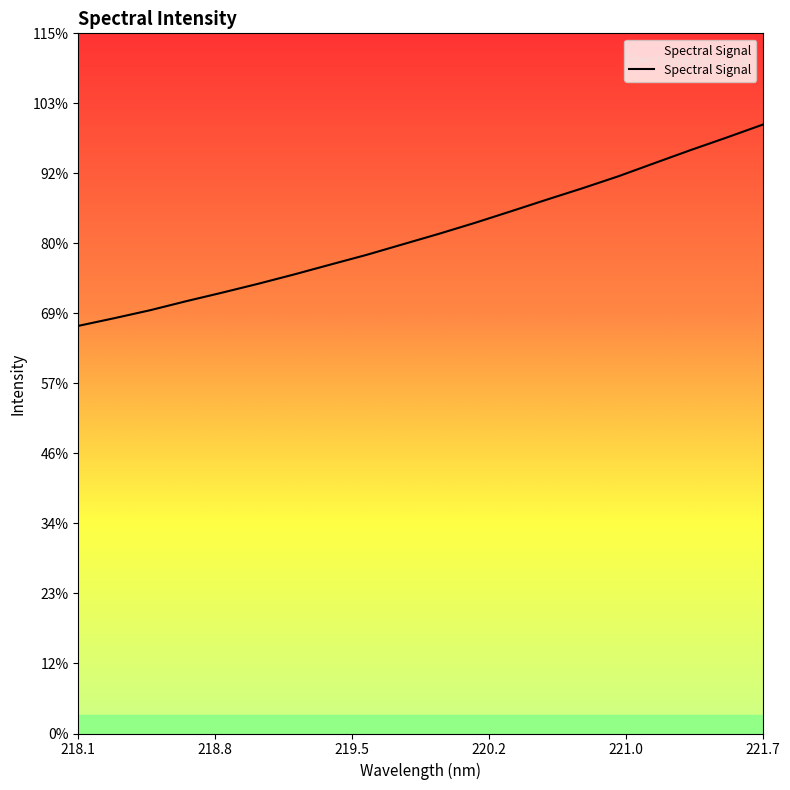

How many categories are shown in the chart?

20